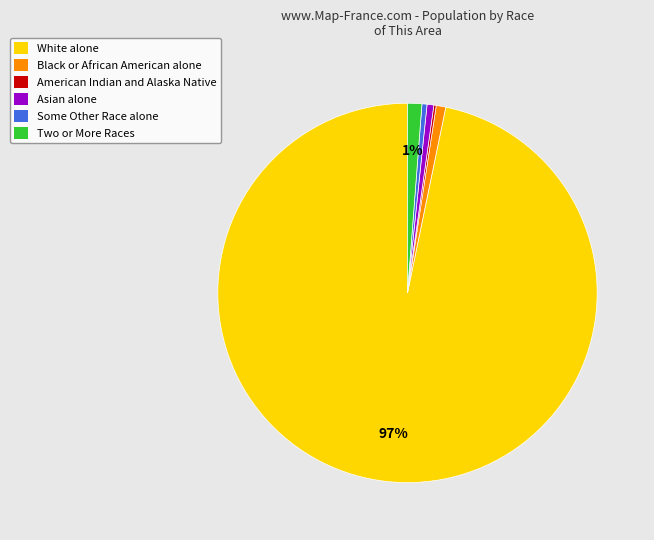

Which slice represents more than half of the pie?

White alone